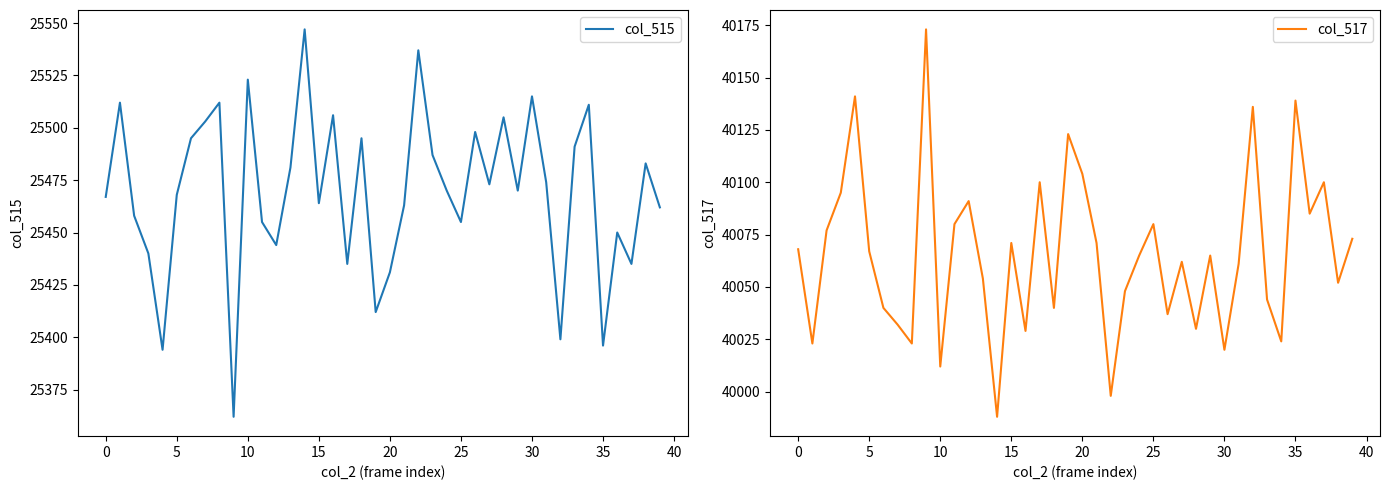

Reading left to right, extract all data points from this chart.

col_515: 25467	25512	25458	25440	25394	25468	25495	25503	25512	25362	25523	25455	25444	25481	25547	25464	25506	25435	25495	25412	25431	25463	25537	25487	25470	25455	25498	25473	25505	25470	25515	25474	25399	25491	25511	25396	25450	25435	25483	25462
col_517: 40068	40023	40077	40095	40141	40067	40040	40032	40023	40173	40012	40080	40091	40054	39988	40071	40029	40100	40040	40123	40104	40071	39998	40048	40065	40080	40037	40062	40030	40065	40020	40061	40136	40044	40024	40139	40085	40100	40052	40073